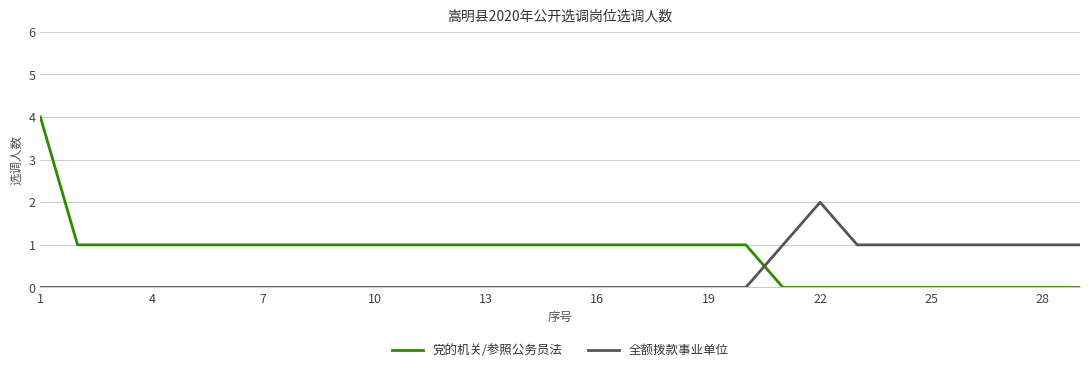

Reading right to left, extract all data points from this chart.

党的机关/参照公务员法: 0	0	0	0	0	0	0	0	0	1	1	1	1	1	1	1	1	1	1	1	1	1	1	1	1	1	1	1	4
全额拨款事业单位: 1	1	1	1	1	1	1	2	1	0	0	0	0	0	0	0	0	0	0	0	0	0	0	0	0	0	0	0	0